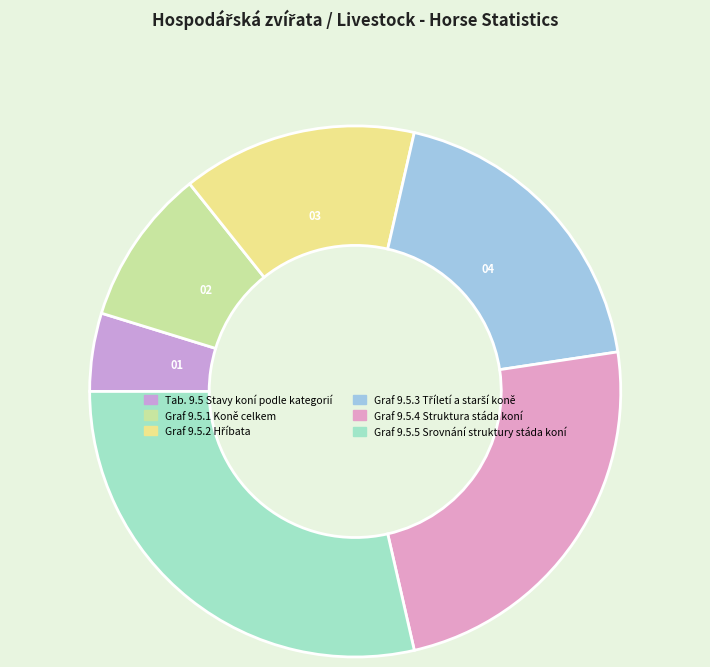

Rank the categories by value from highest to lowest.

Graf 9.5.5 Srovnání struktury stáda koní, Graf 9.5.4 Struktura stáda koní, Graf 9.5.3 Tříletí a starší koně, Graf 9.5.2 Hříbata, Graf 9.5.1 Koně celkem, Tab. 9.5 Stavy koní podle kategorií